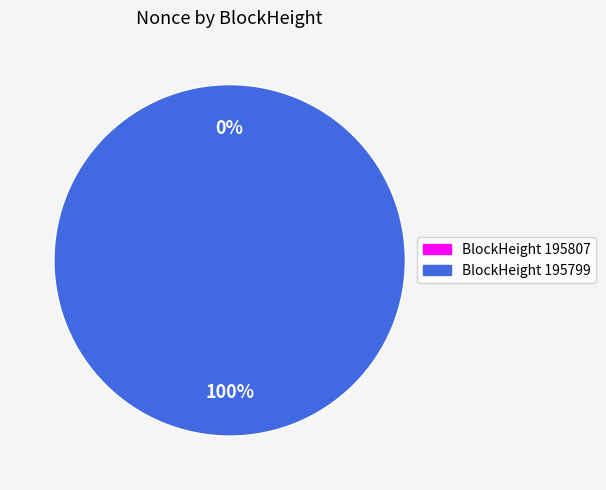

To the nearest percent, what is the combined percentage of 195799 and 195807?

100%